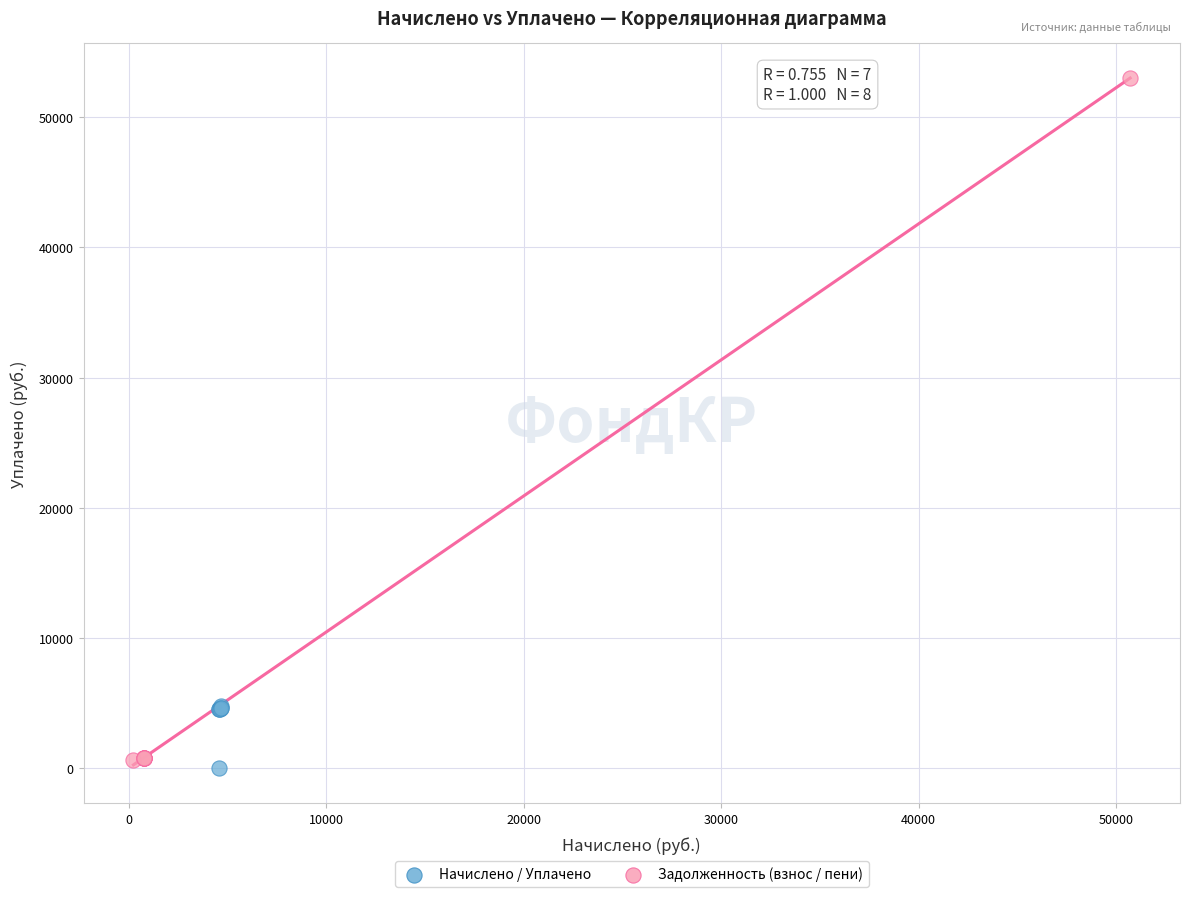

What are all the series names shown in the legend?

Начислено / Уплачено, Задолженность (взнос / пени)